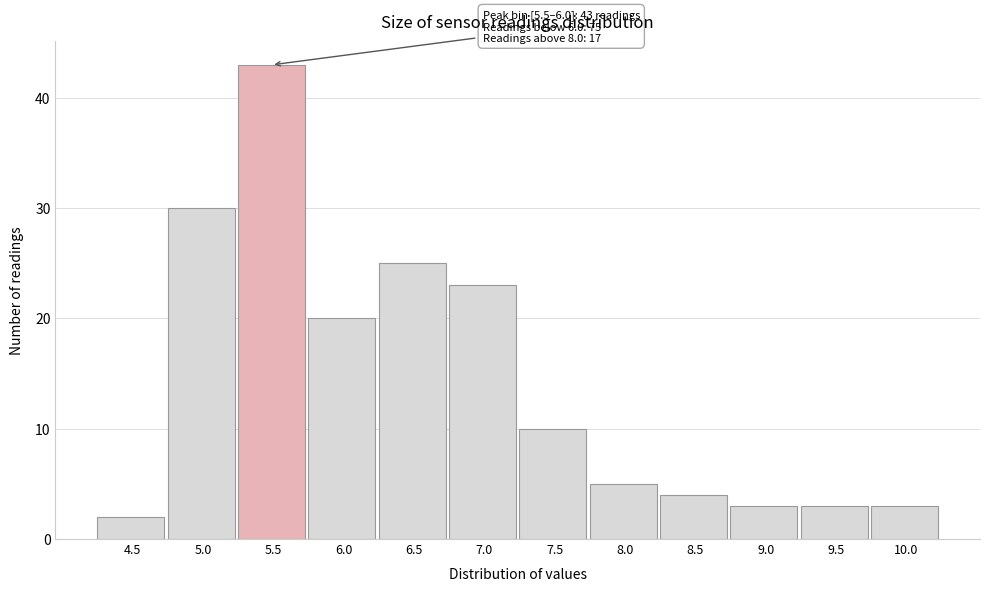

Reading right to left, extract all data points from this chart.

3	3	3	4	5	10	23	25	20	43	30	2